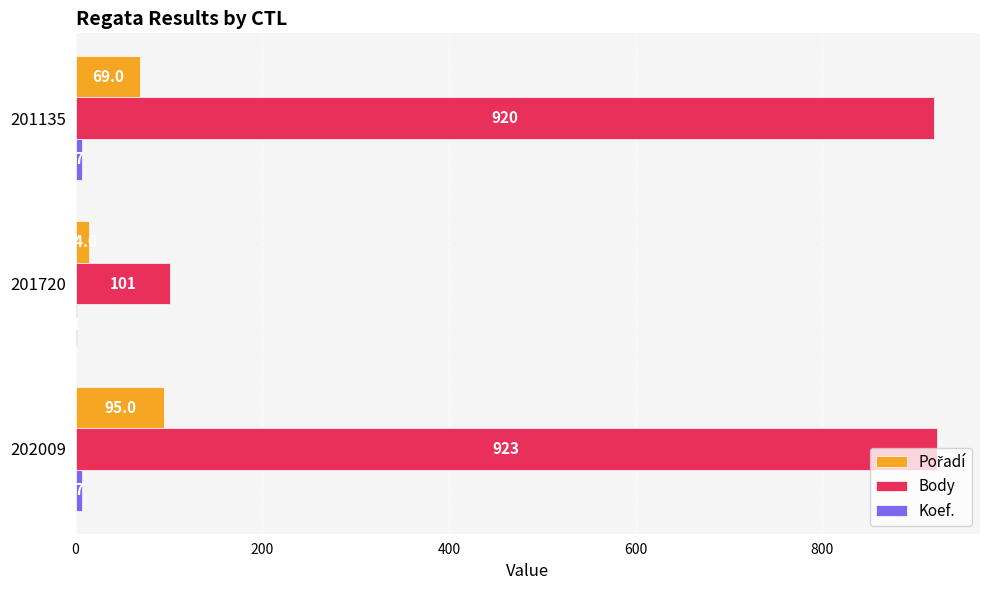

Which series has the largest total across all categories?

Body